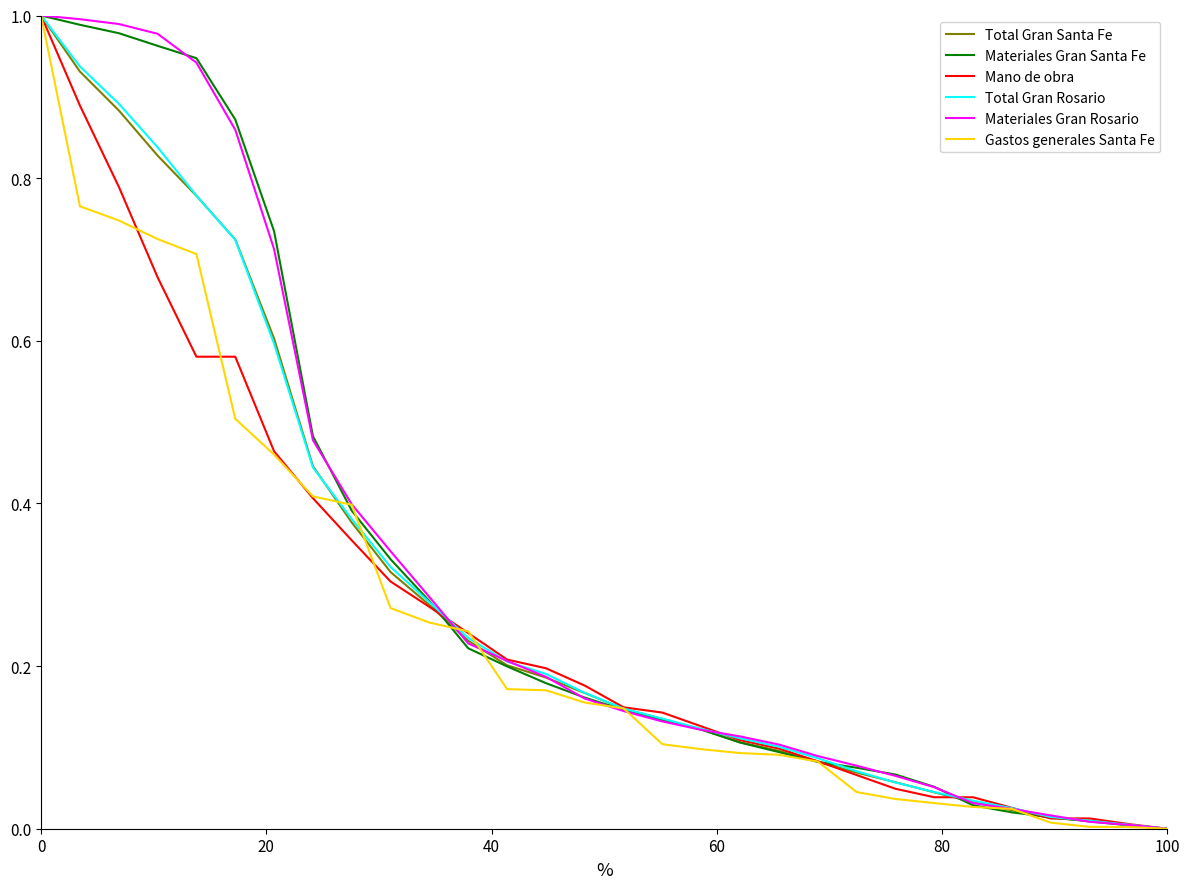

What is the greatest value displayed?

1.0